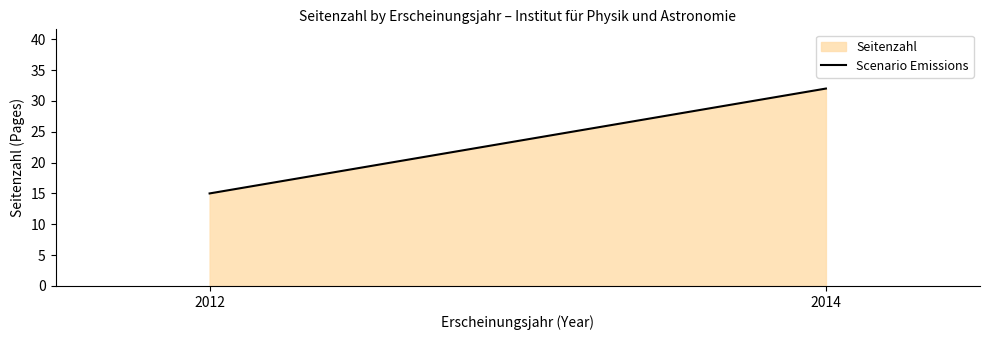

What is the greatest value displayed?

32